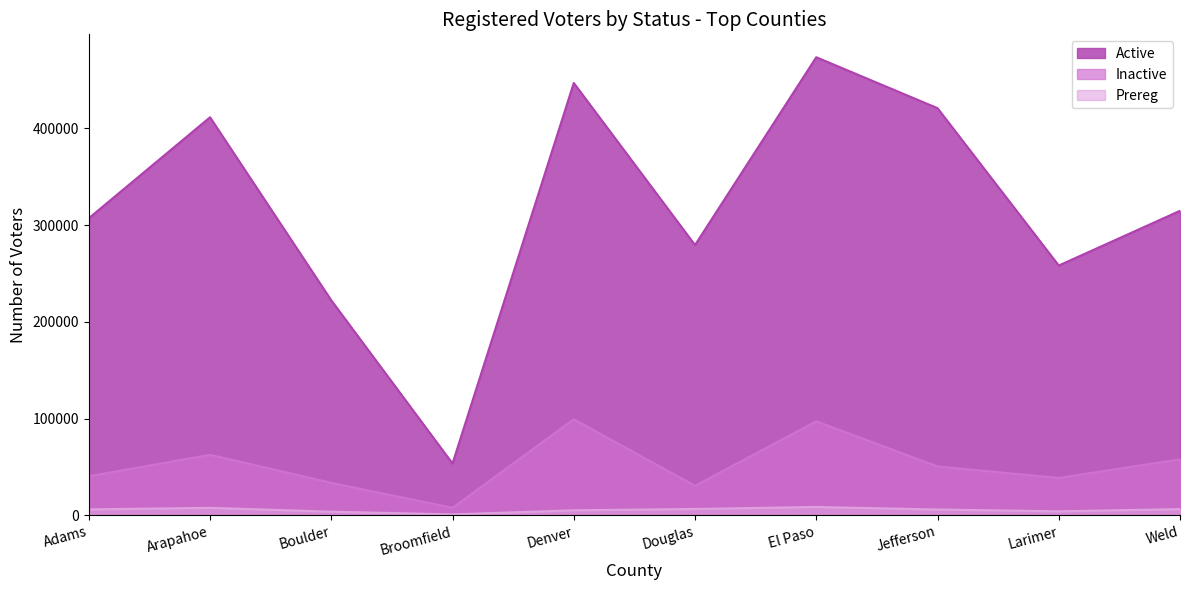

The value of Prereg at Broomfield is 1638. True or false?

False